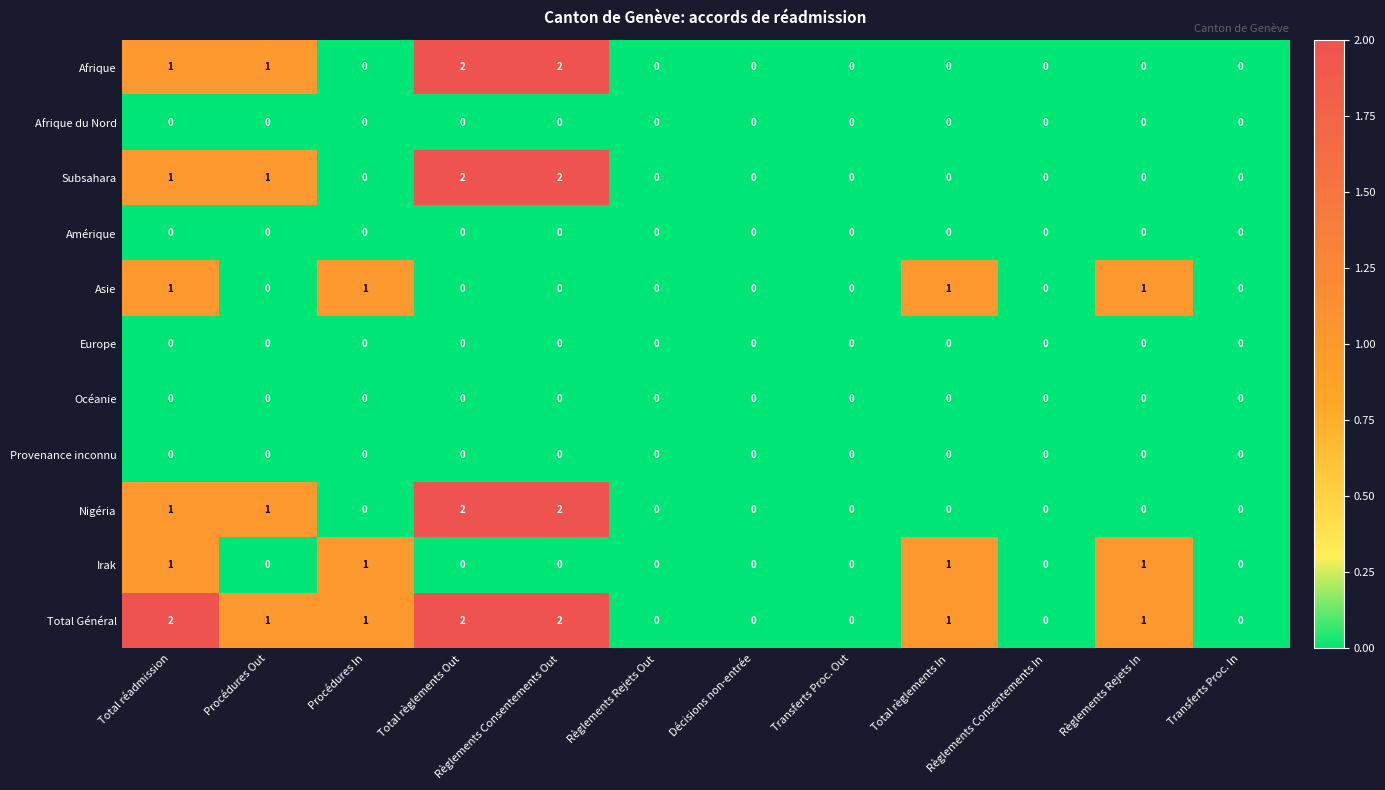

Which series changed the most between Total réadmission and Règlements Rejets Out?

Total Général